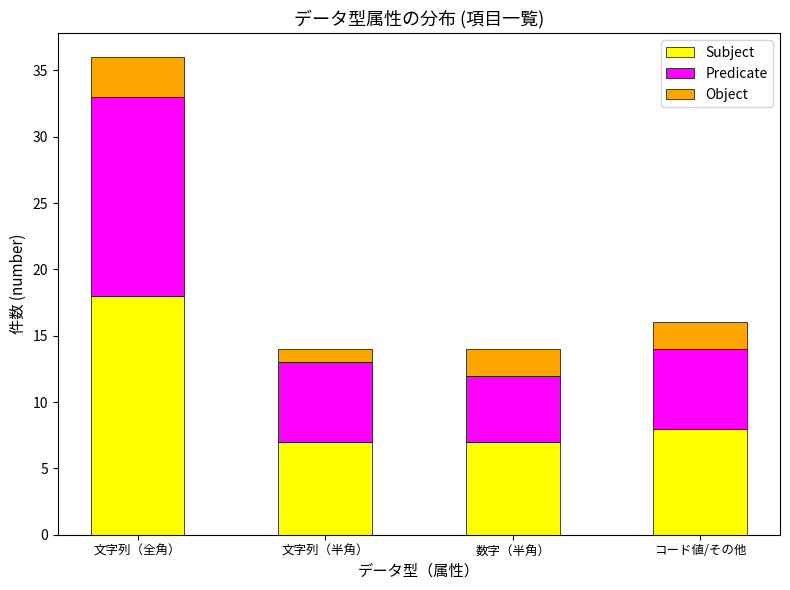

Is it true that Subject equals 12 at 文字列（半角）?

False